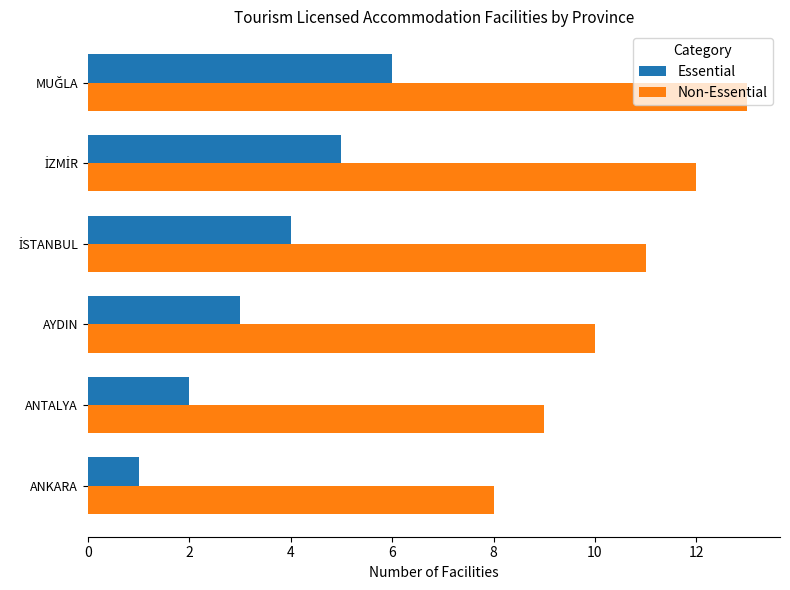

What is the spread (max minus min) of values at AYDIN?

7